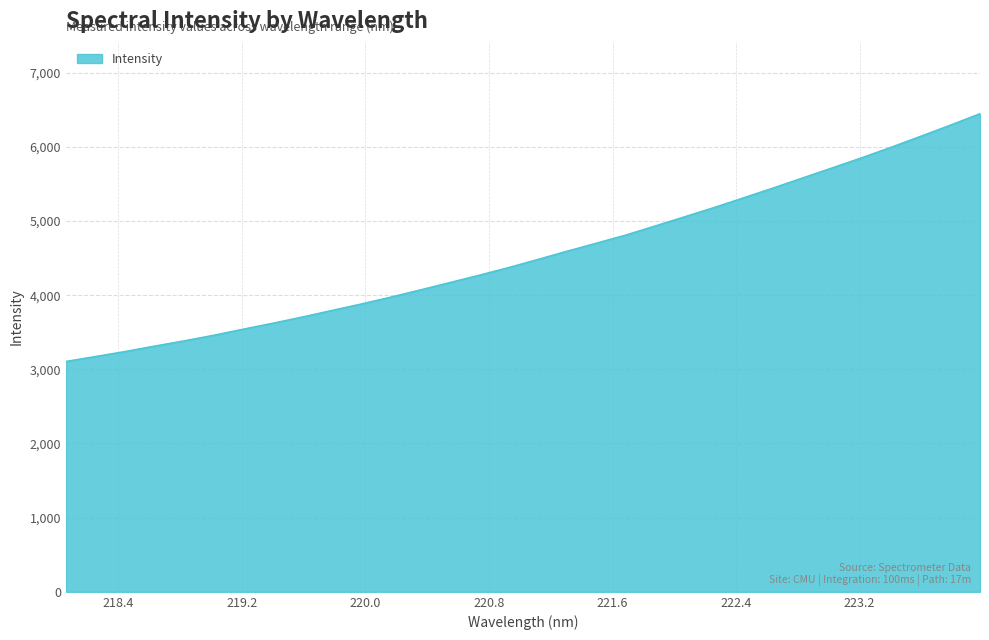

What is the minimum value shown in the chart?

3107.1